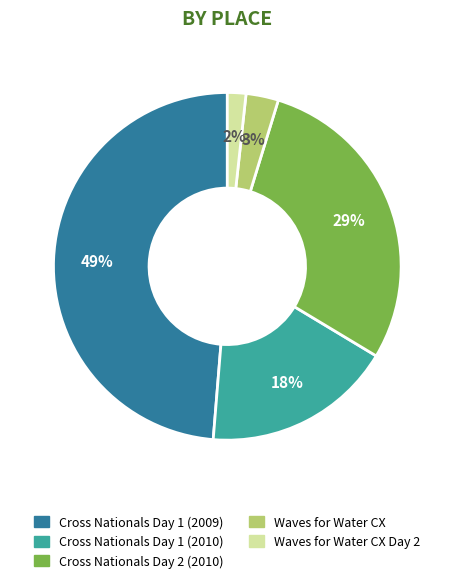

To the nearest percent, what portion does Cross Nationals Day 1 (2009) represent?

49%